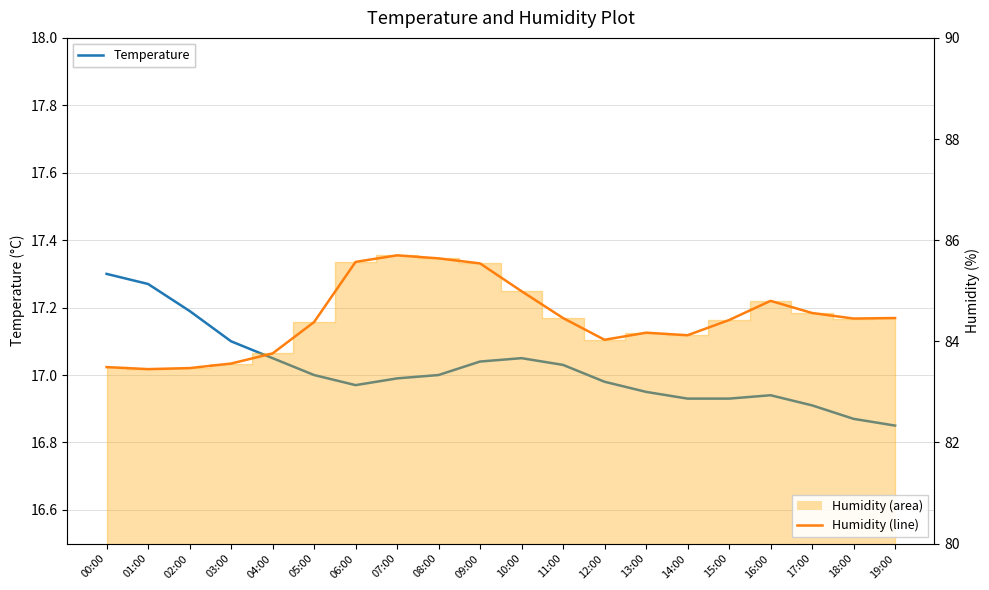

What is the maximum value shown in the chart?

85.7